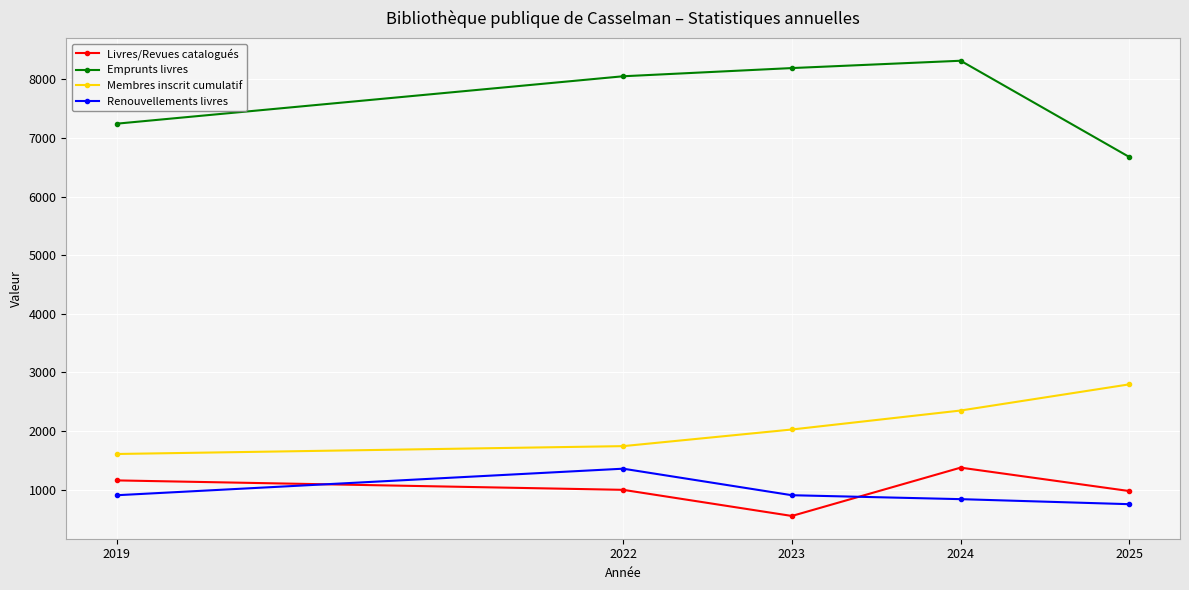

At which label does Emprunts livres reach its minimum?

2025